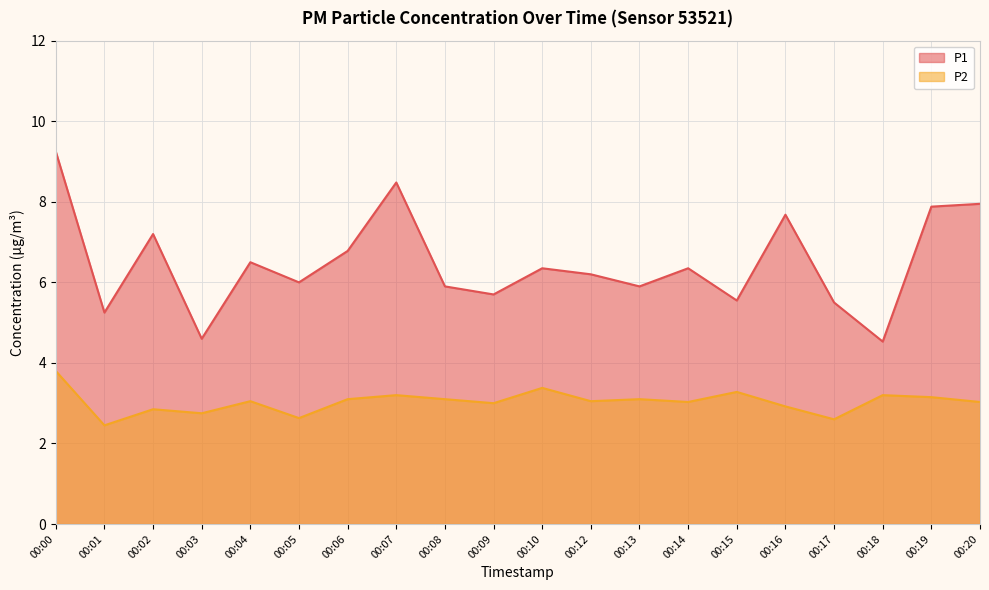

True or false: P1 and P2 cross at least once.

False